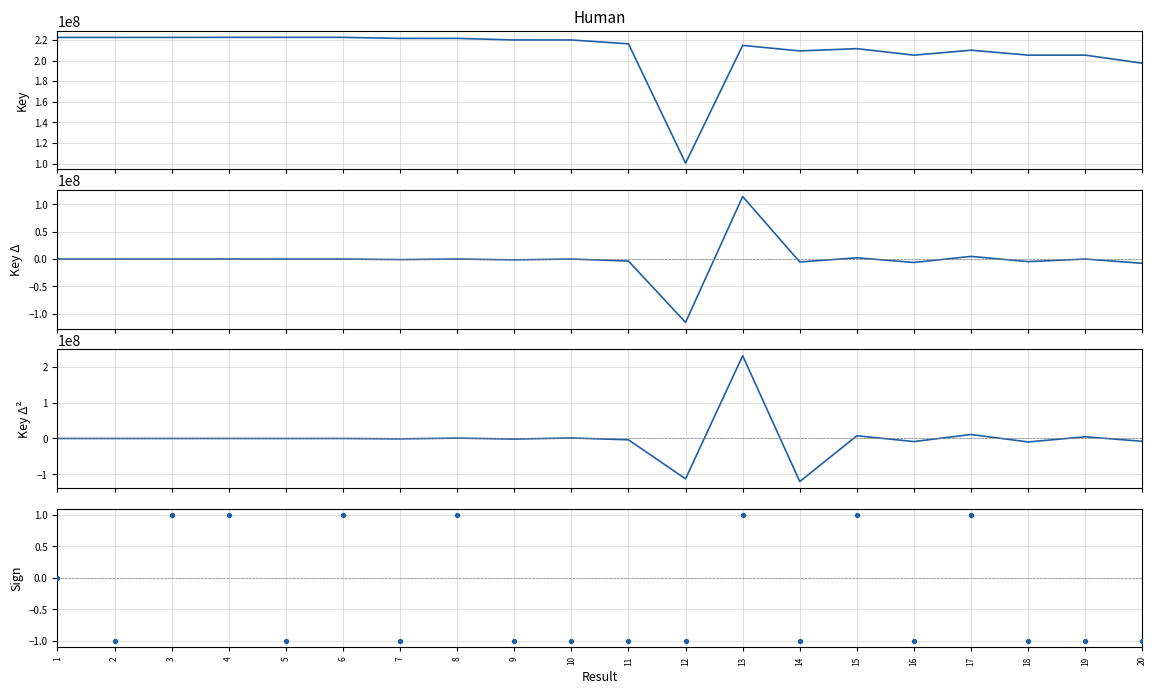

What are all the series names shown in the legend?

Key, Key diff, Key Δ², Key sign